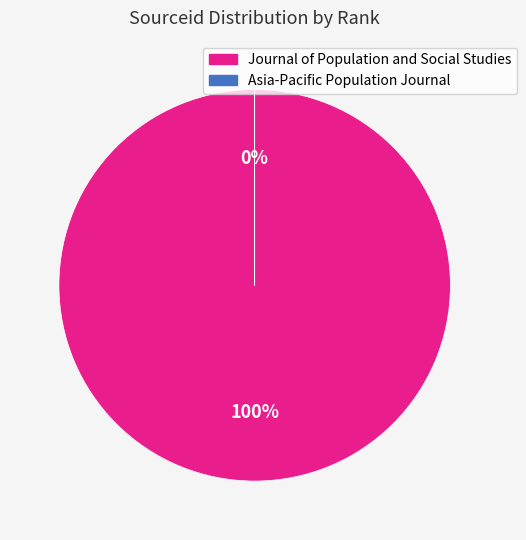

Is there a majority slice in this chart?

Yes